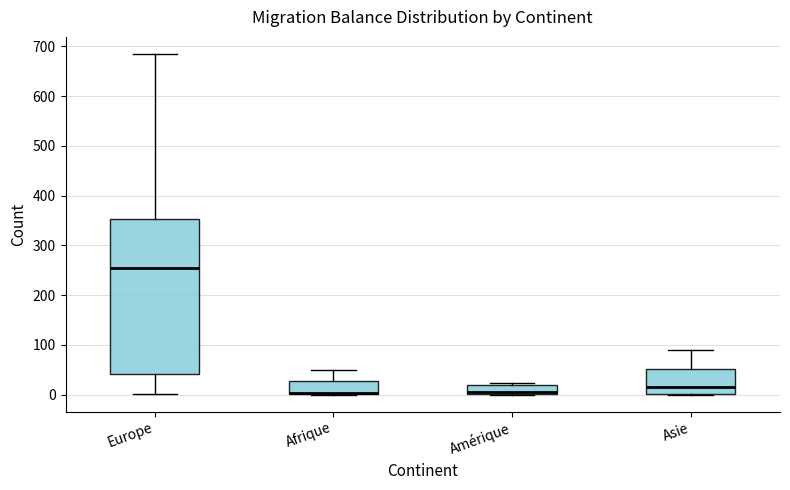

Which box is the tallest, from its lower edge to its upper edge?

Europe